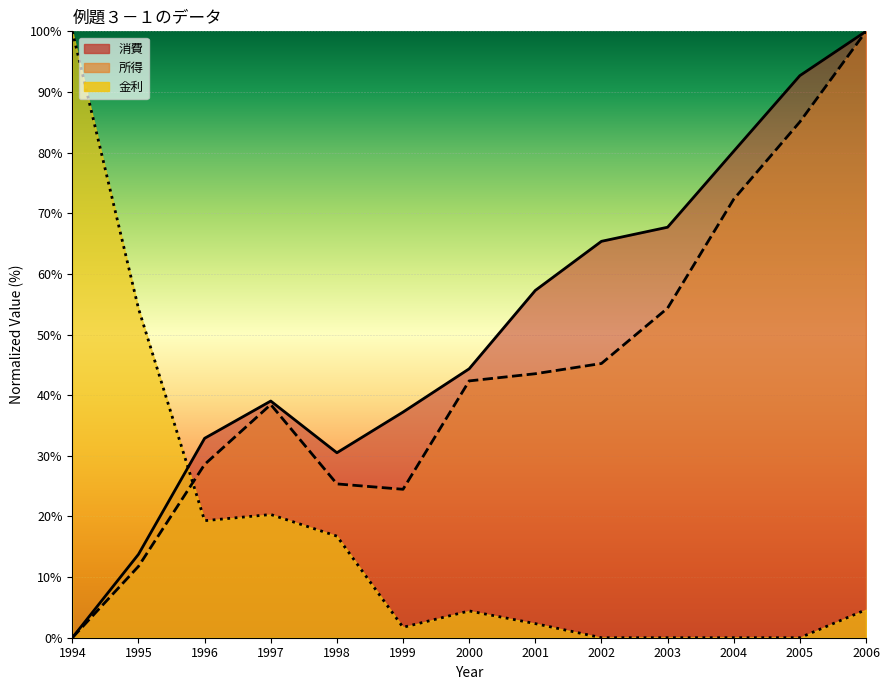

What is the spread (max minus min) of values at 2006?

95.4